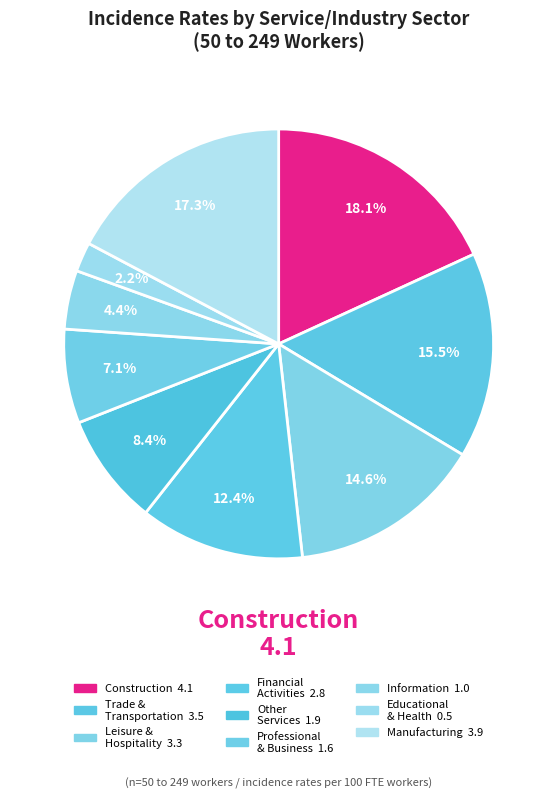

Count the number of slices in the pie.

9